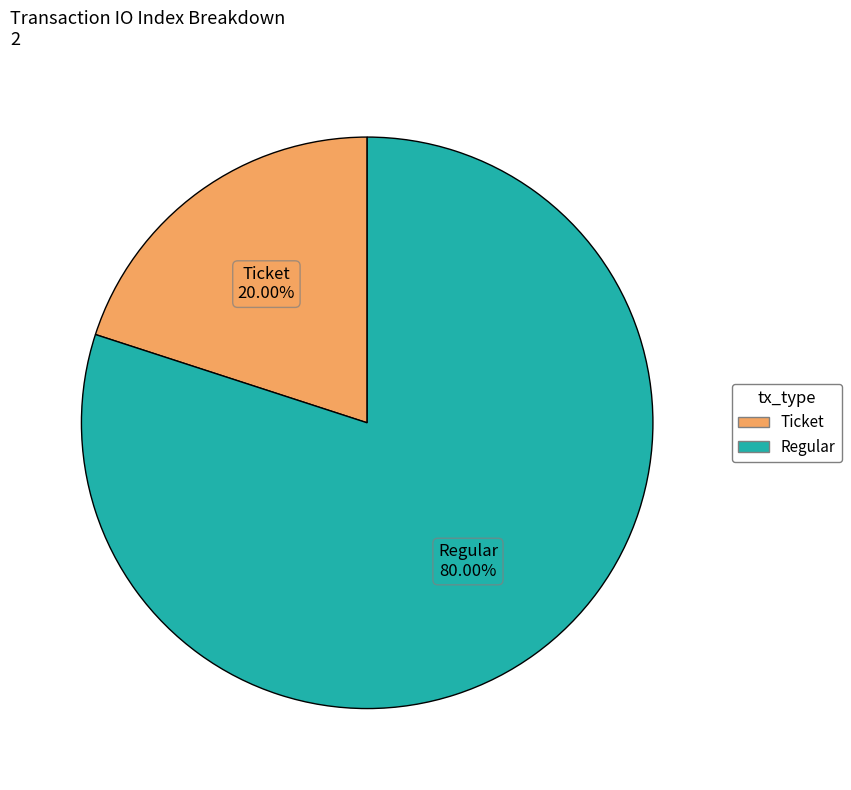

Is it true that Regular is 93% of the pie?

False